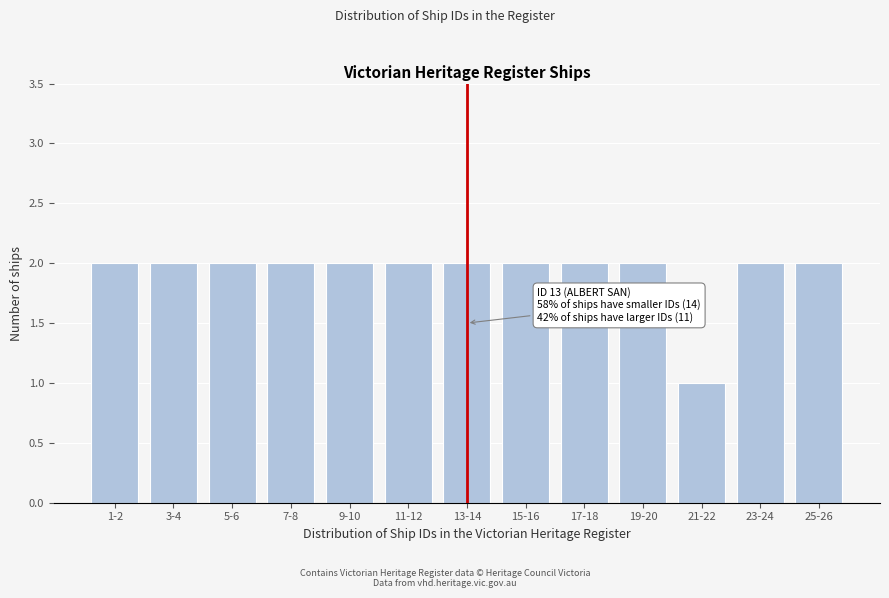

Reading left to right, list all the values displayed in this chart.

1-2=2	3-4=2	5-6=2	7-8=2	9-10=2	11-12=2	13-14=2	15-16=2	17-18=2	19-20=2	21-22=1	23-24=2	25-26=2